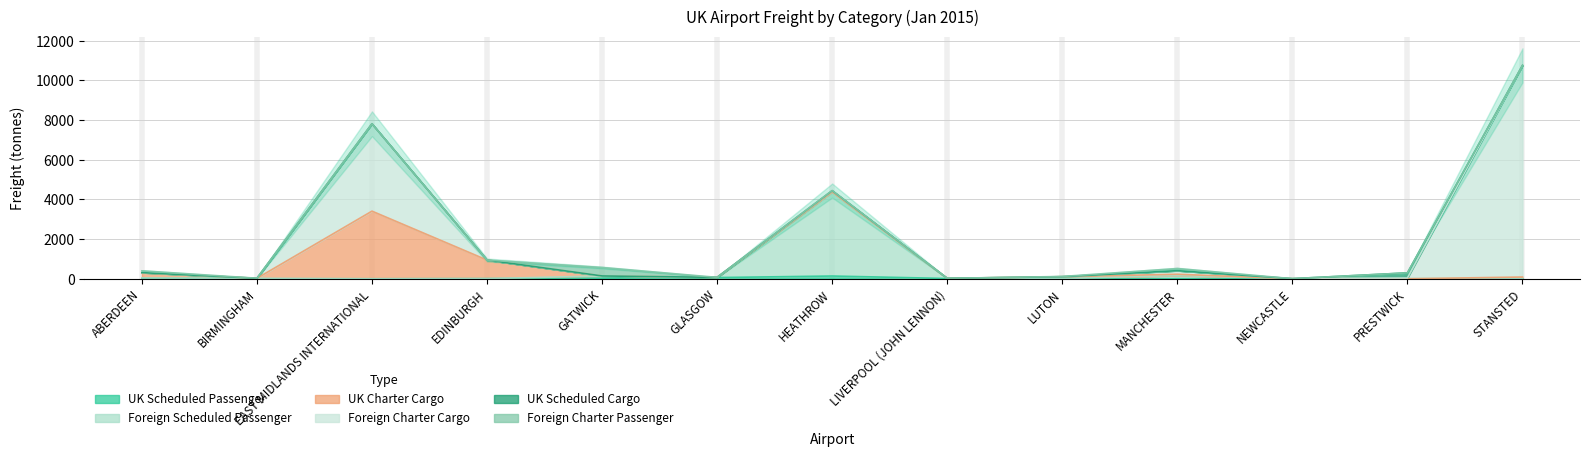

At how many categories does at least one series exceed 6660?

1